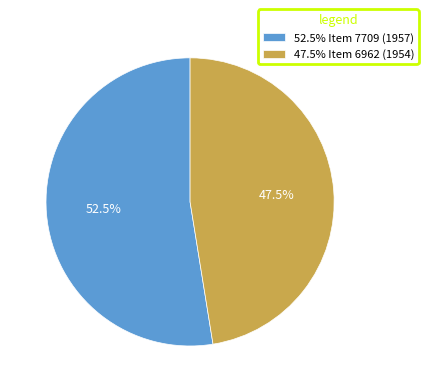

Rank the categories by value from highest to lowest.

52.5% Item 7709 (1957), 47.5% Item 6962 (1954)